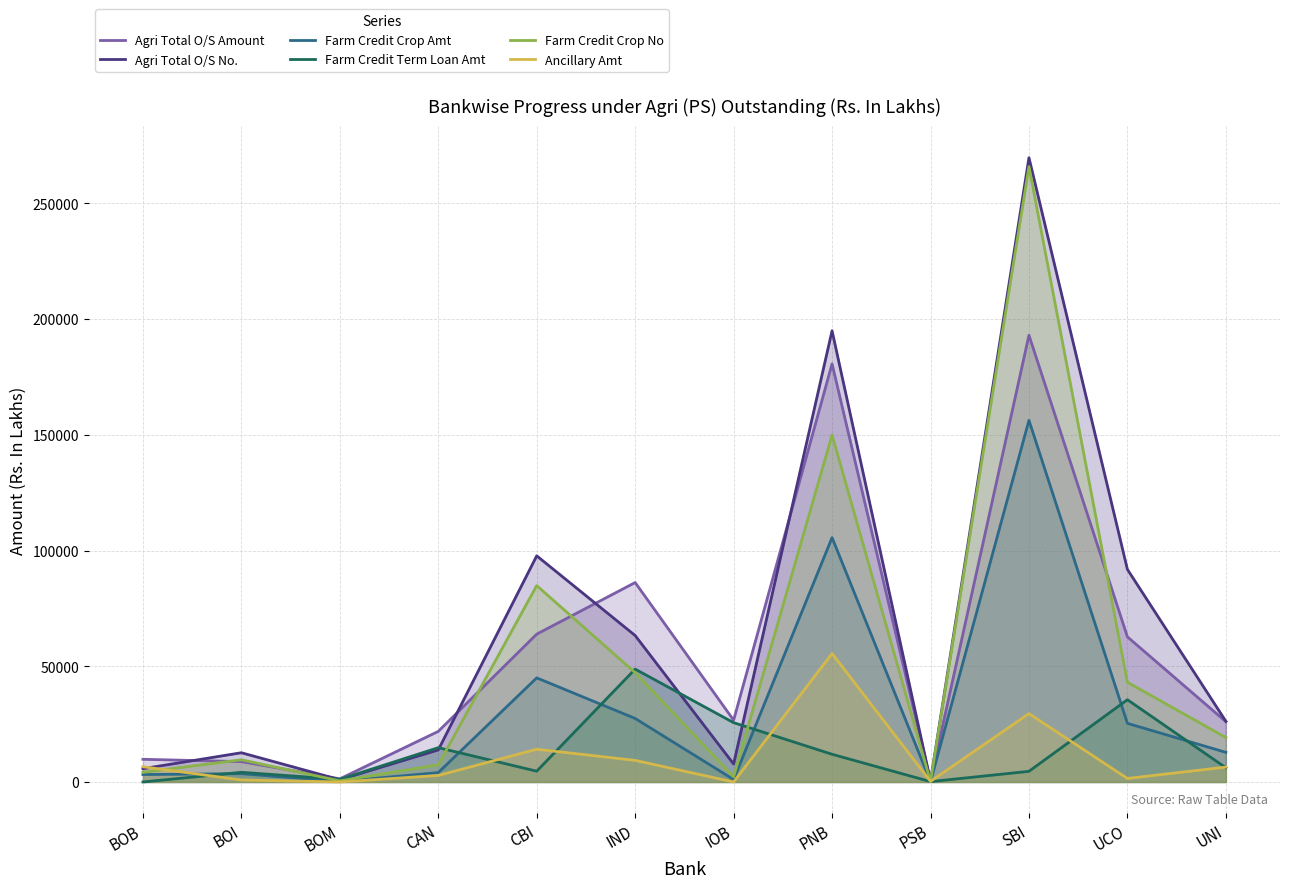

Rank the series by their maximum value, from highest to lowest.

Agri Total O/S No., Farm Credit Crop No, Agri Total O/S Amount, Farm Credit Crop Amt, Ancillary Amt, Farm Credit Term Loan Amt